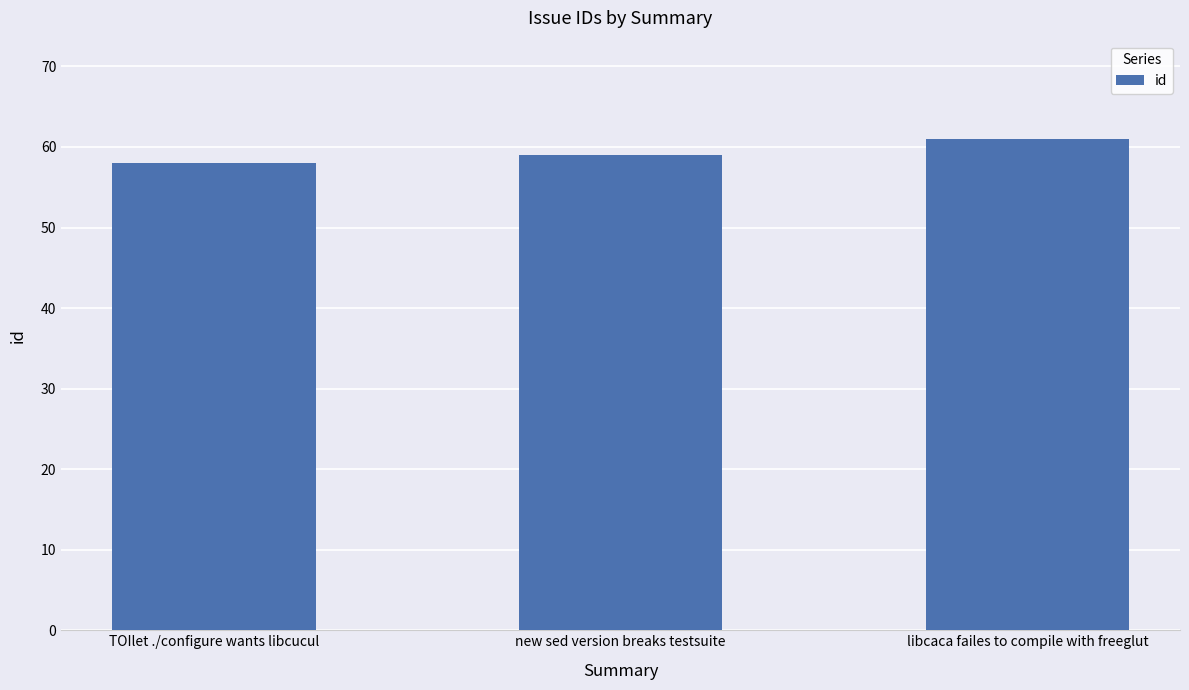

Is it true that the value at new sed version breaks testsuite is 90?

False